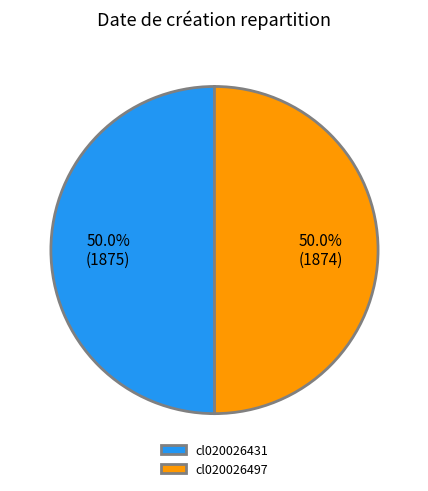

How many segments does this pie chart have?

2